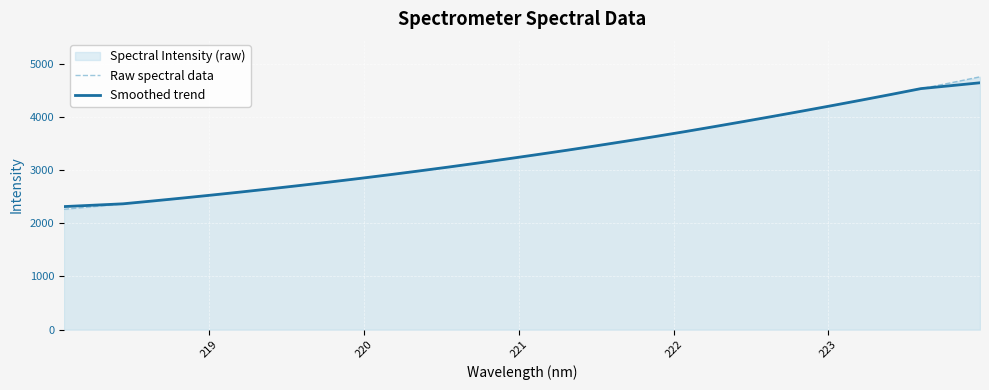

What is the maximum value shown in the chart?

4757.0